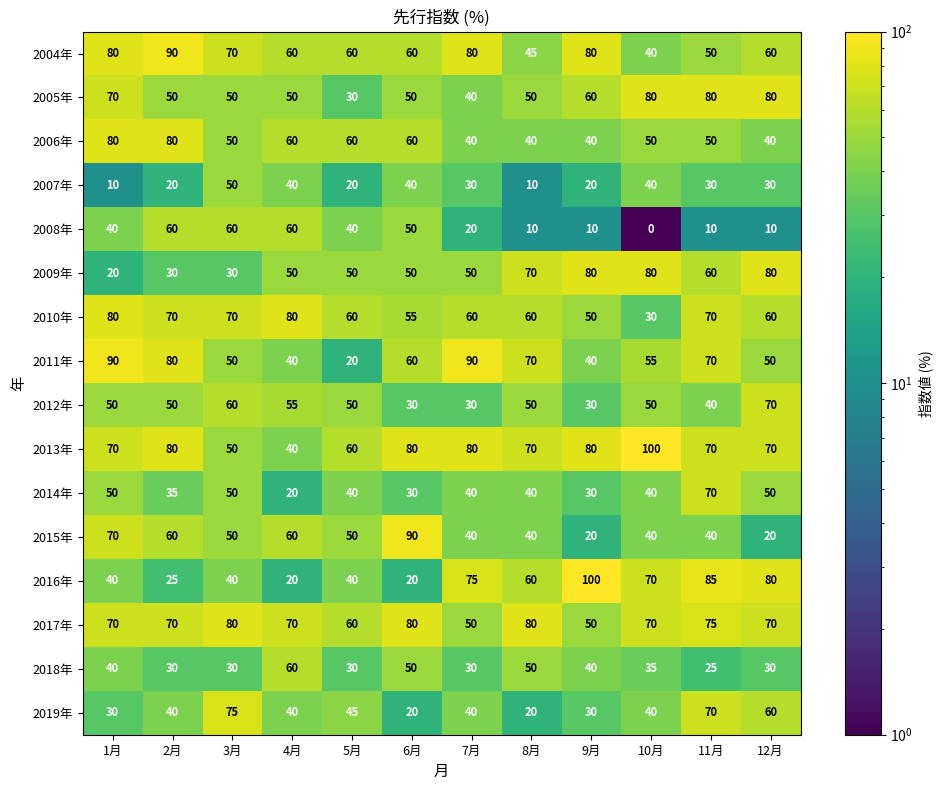

At how many categories does at least one series exceed 88?

6